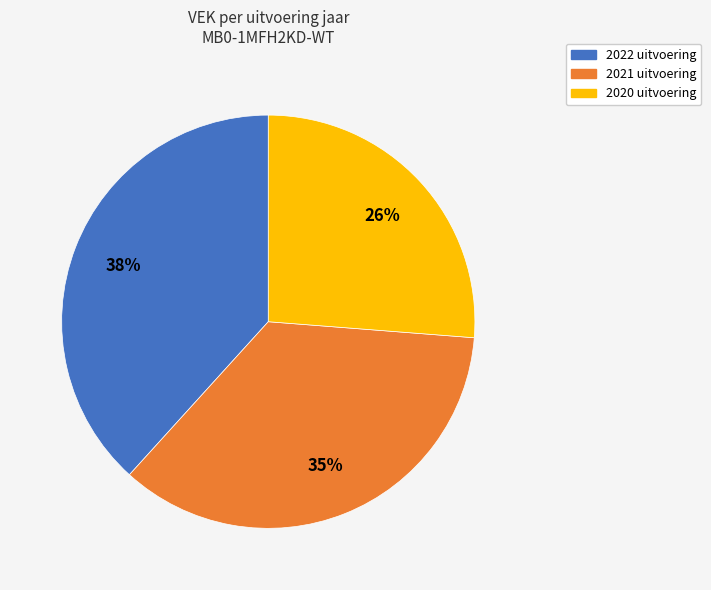

Rank the categories by value from highest to lowest.

2022 uitvoering, 2021 uitvoering, 2020 uitvoering